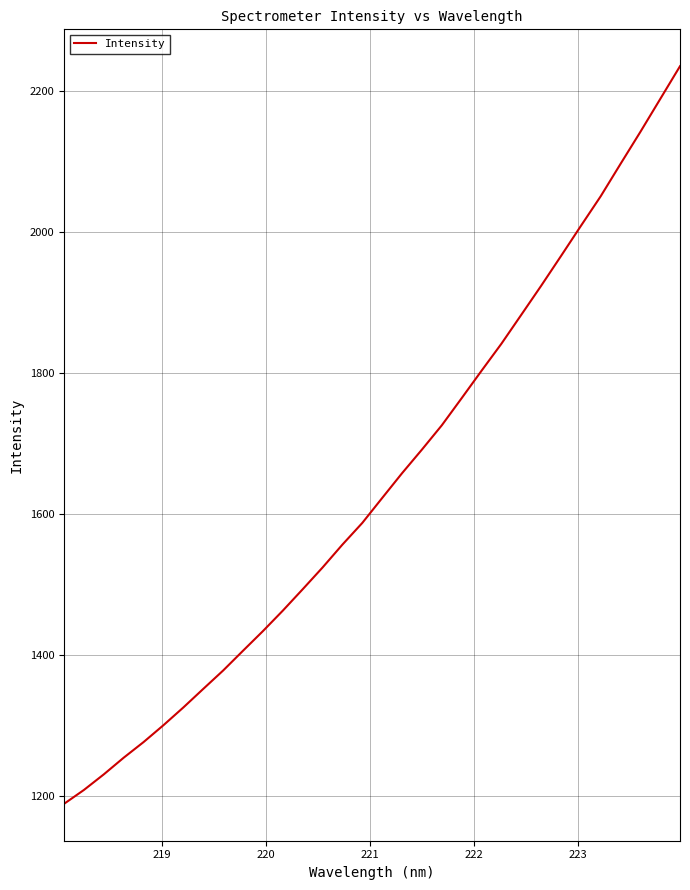

What is the average value?

1643.2